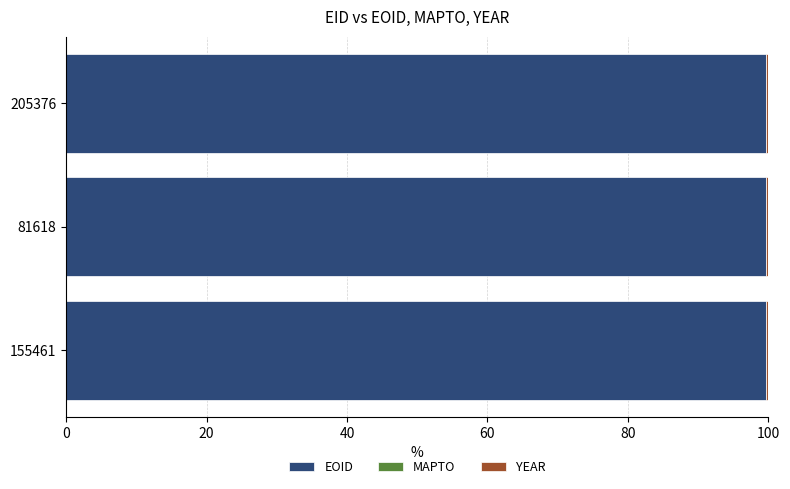

Is it true that EOID equals 26.7 at 155461?

False